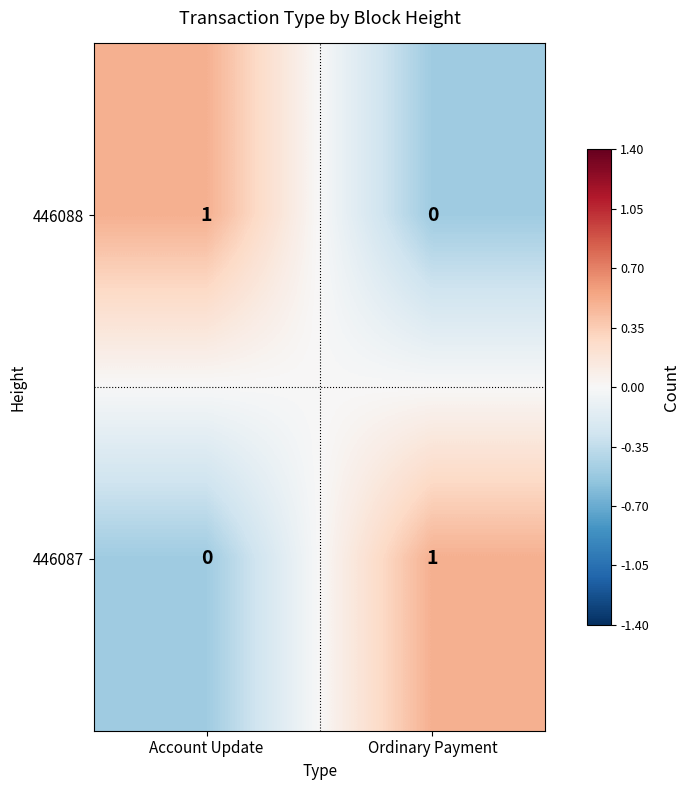

The 446087 series shows 0 at Ordinary Payment. True or false?

False